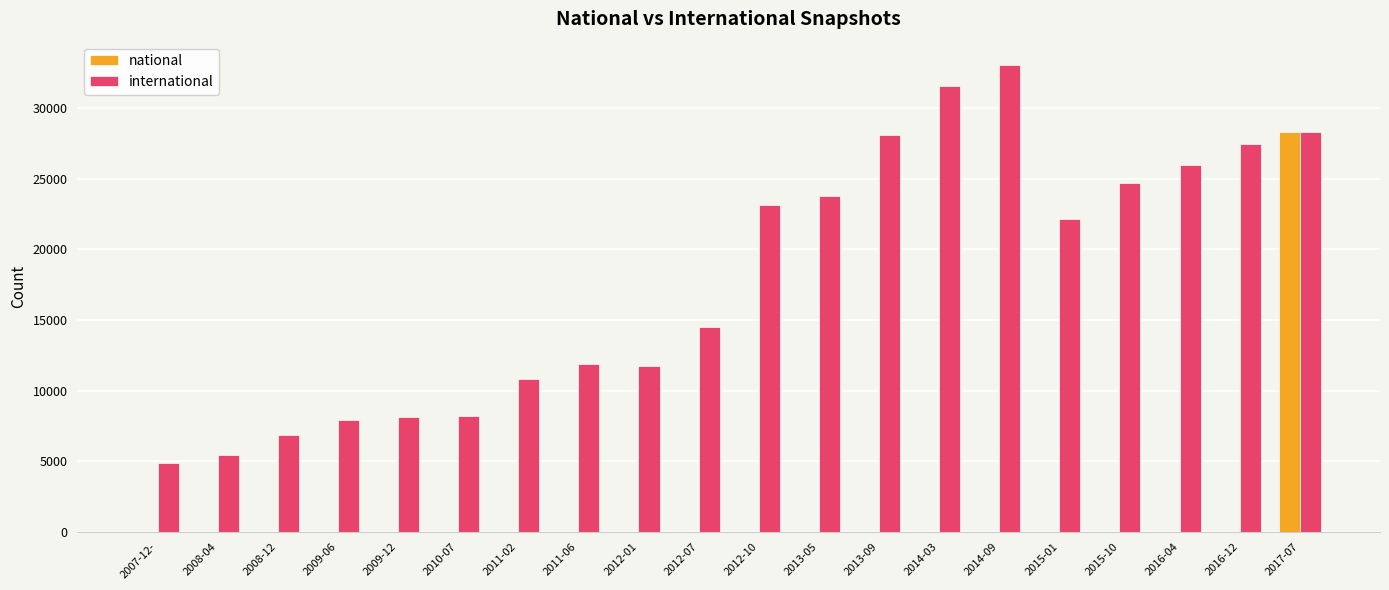

What is the highest value of the national series?

28308